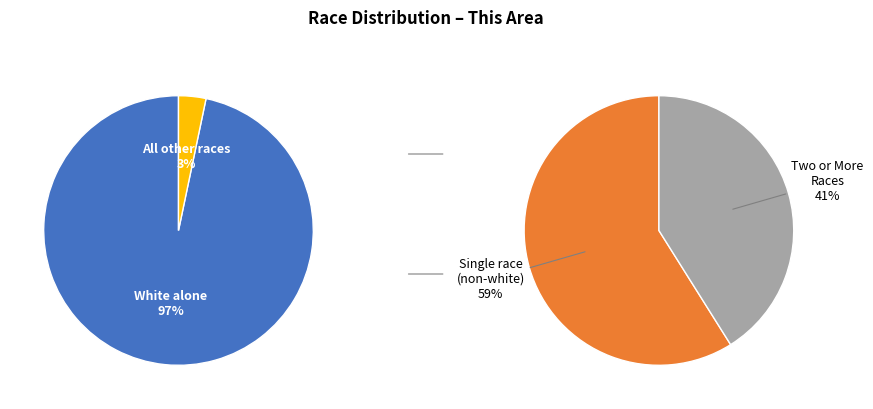

What portion of the pie excludes White alone?

3.3%